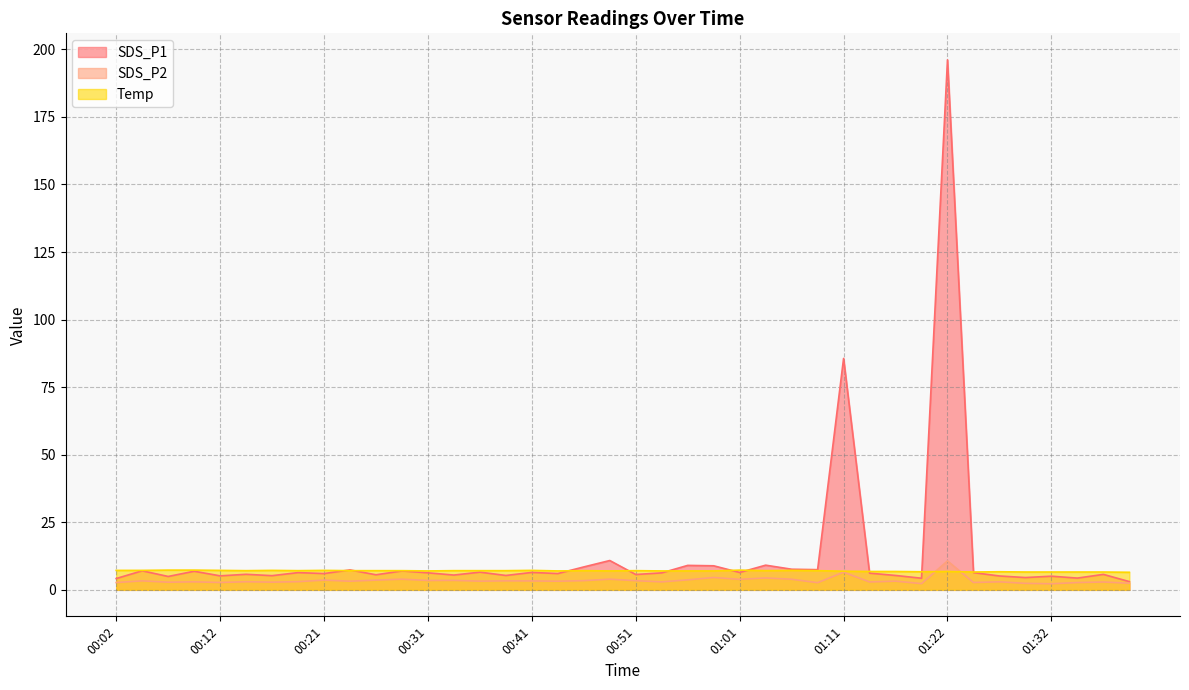

What value does the SDS_P2 series have at 00:07?

2.8